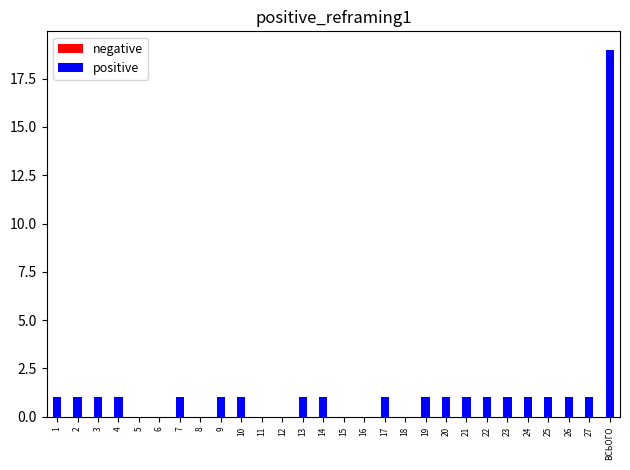

Which category has the highest value across all series?

ВСЬОГО